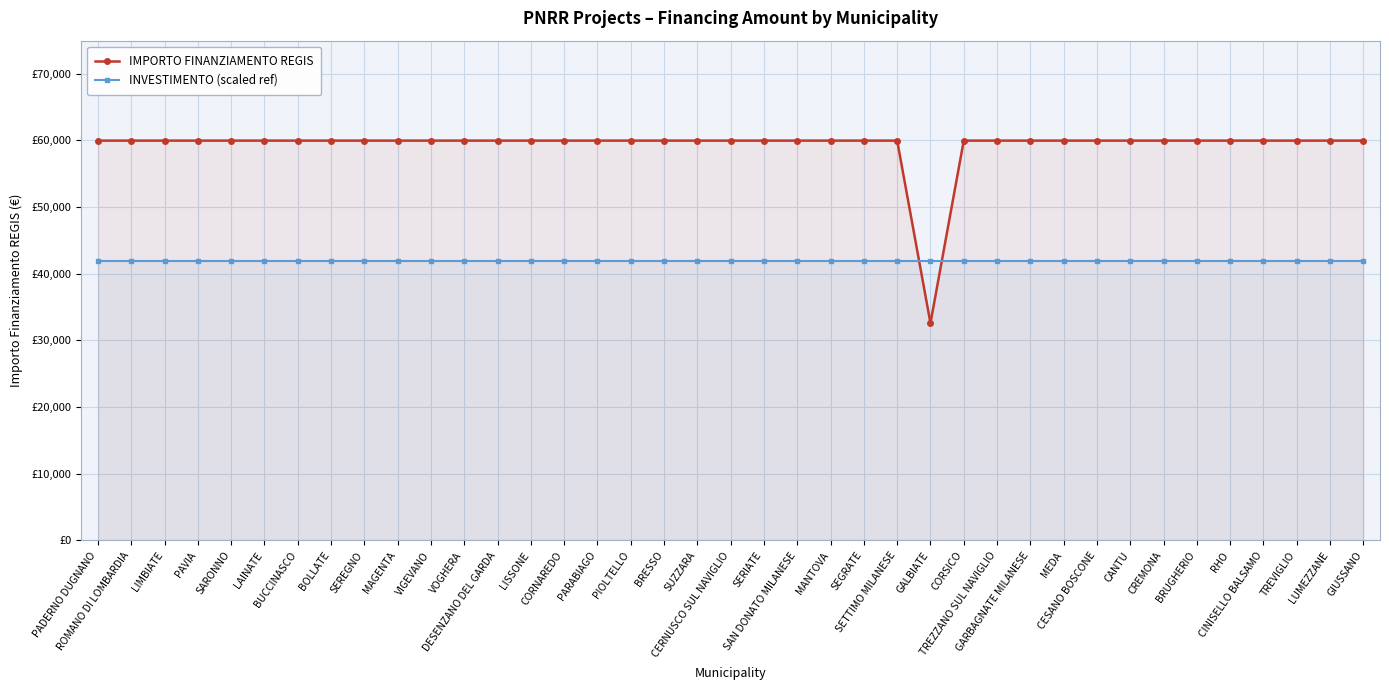

What is the total value across all series at SERIATE?

101942.2